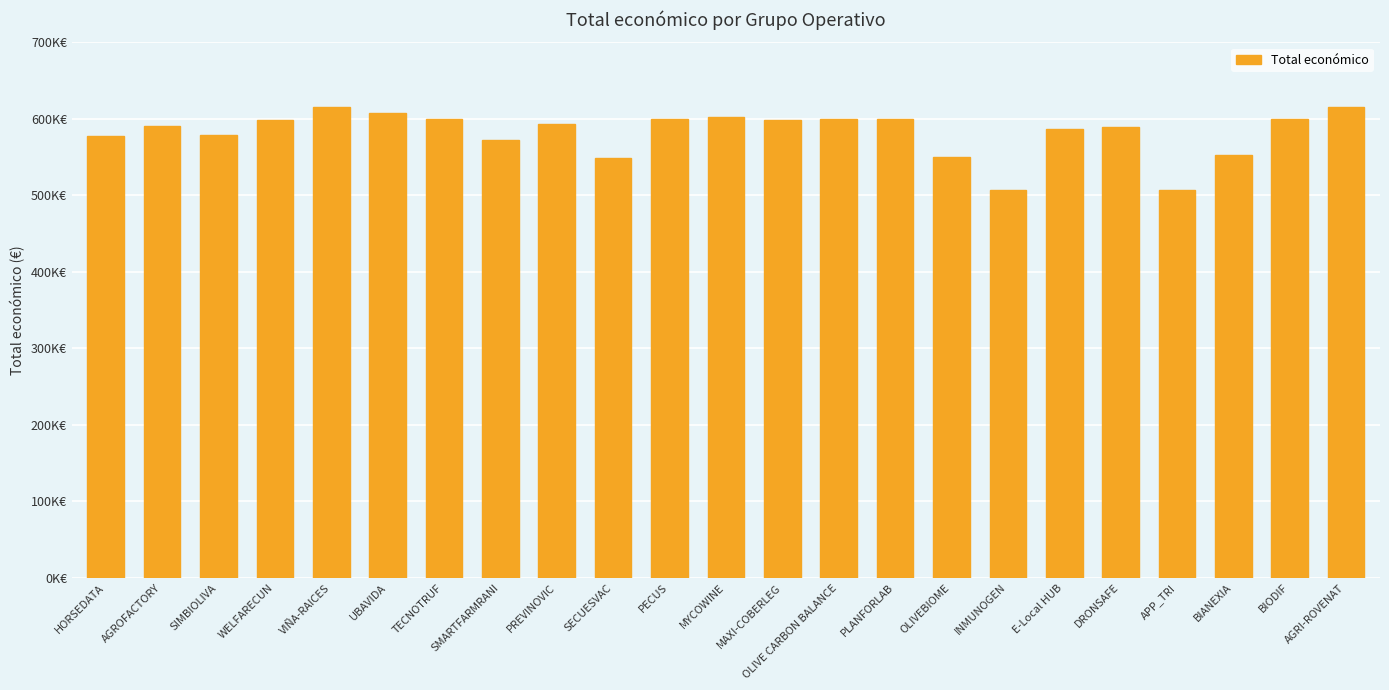

What is the difference between the values at UBAVIDA and HORSEDATA?

29704